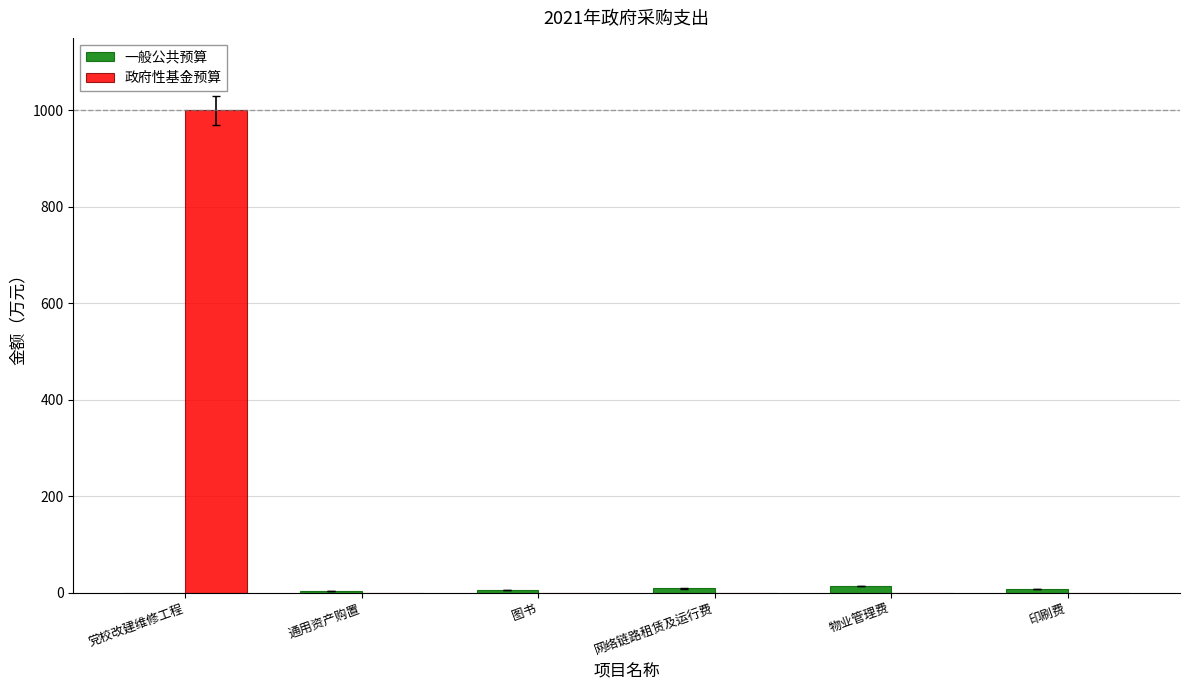

Which series has the widest spread of values?

政府性基金预算